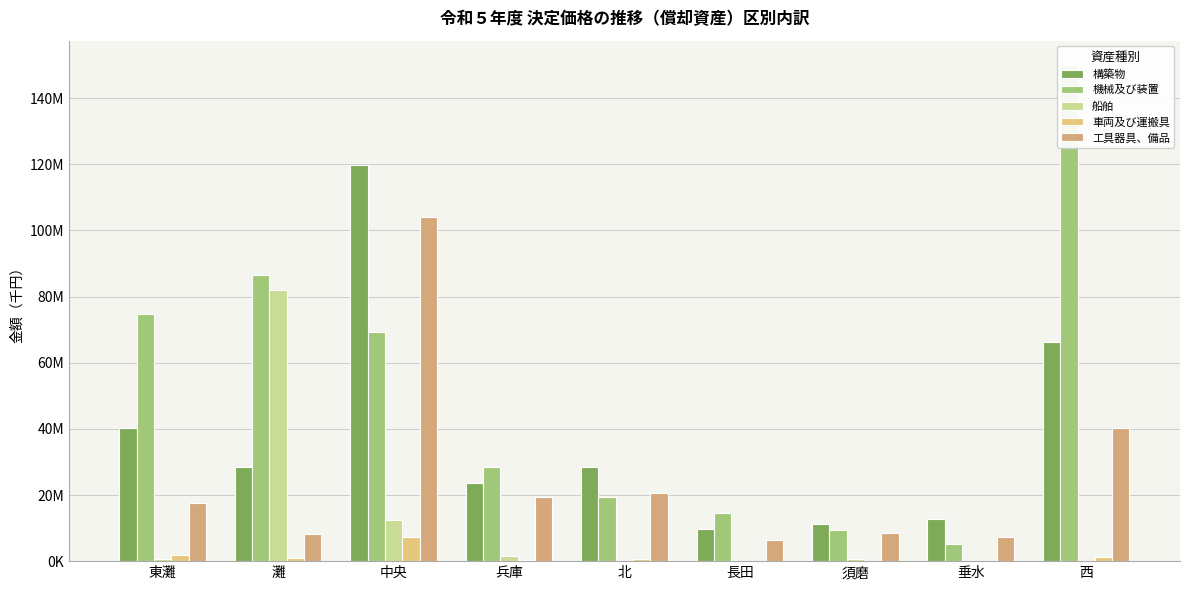

At which label does 機械及び装置 first exceed 28371986?

東灘